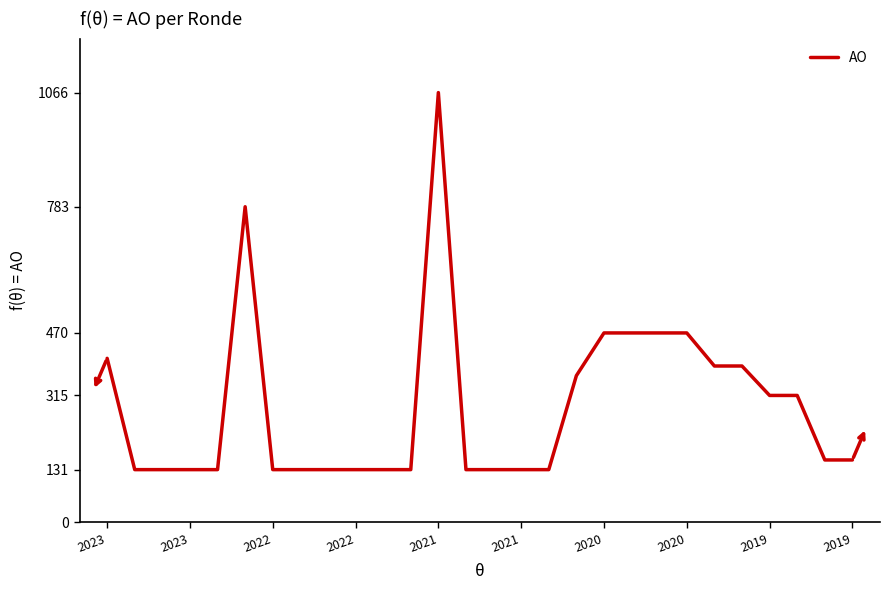

True or false: the data has more than 1 interior local peaks.

True